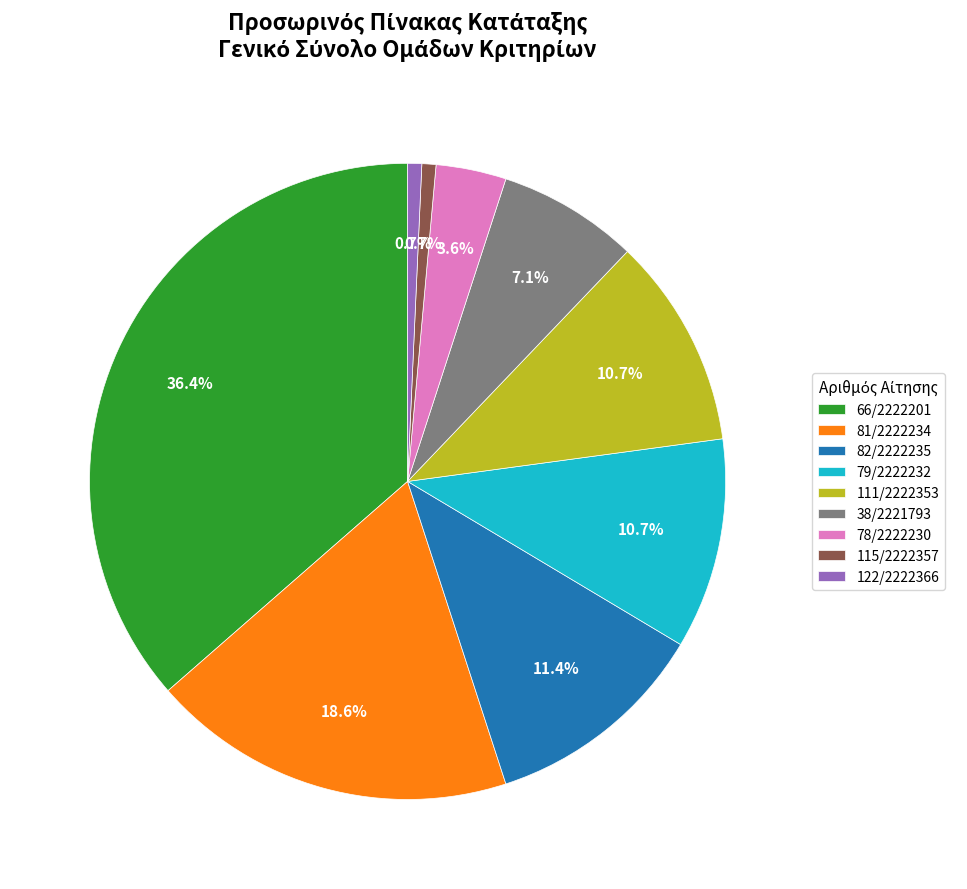

To the nearest percent, what percentage of the pie is 122/2222366?

1%